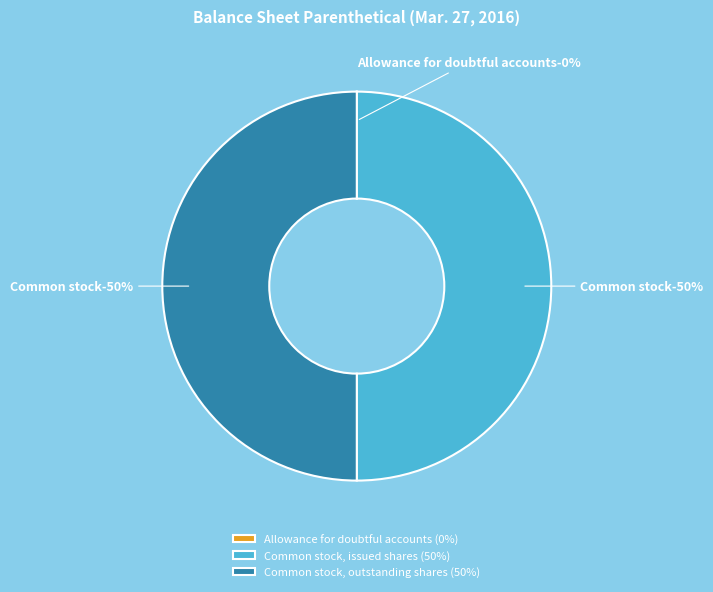

How many slices are in this pie chart?

3